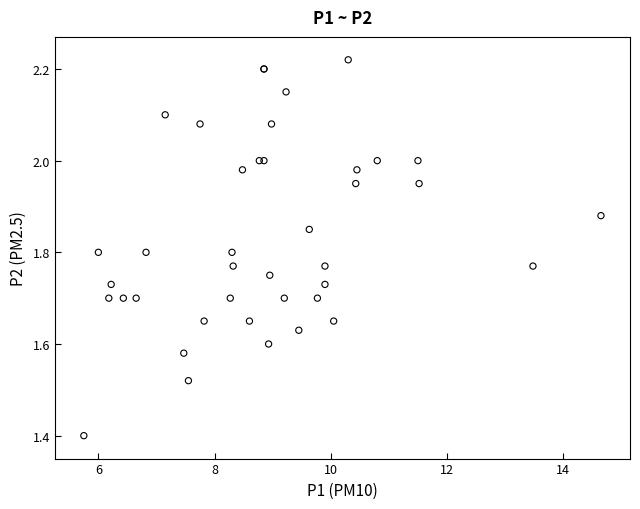

What Y value in the scatter plot is closest to 1?

1.4